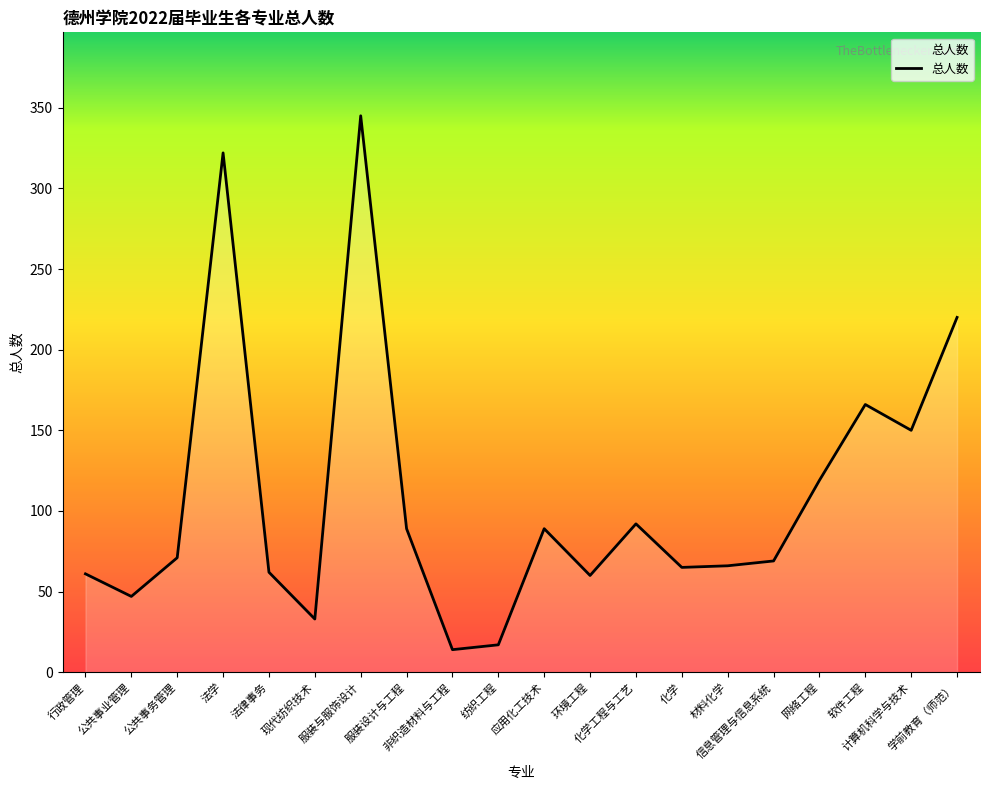

What is the maximum value shown in the chart?

345